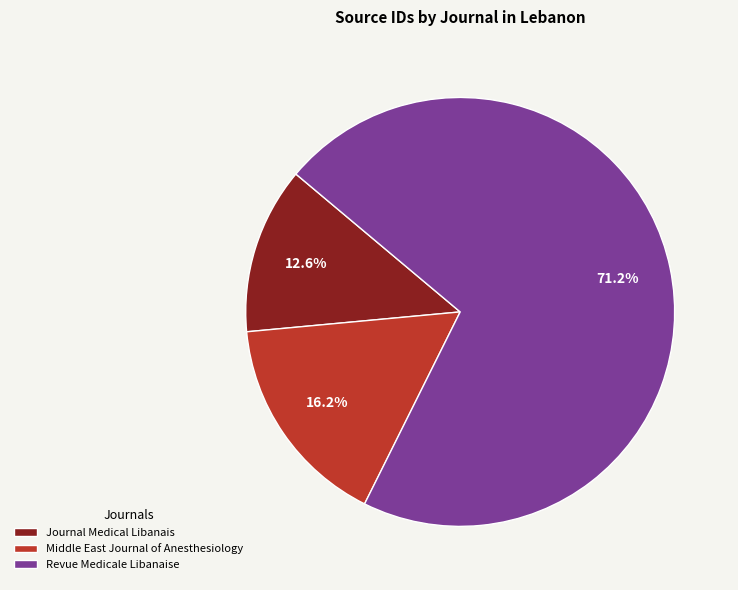

Rank the categories by value from highest to lowest.

Revue Medicale Libanaise, Middle East Journal of Anesthesiology, Journal Medical Libanais